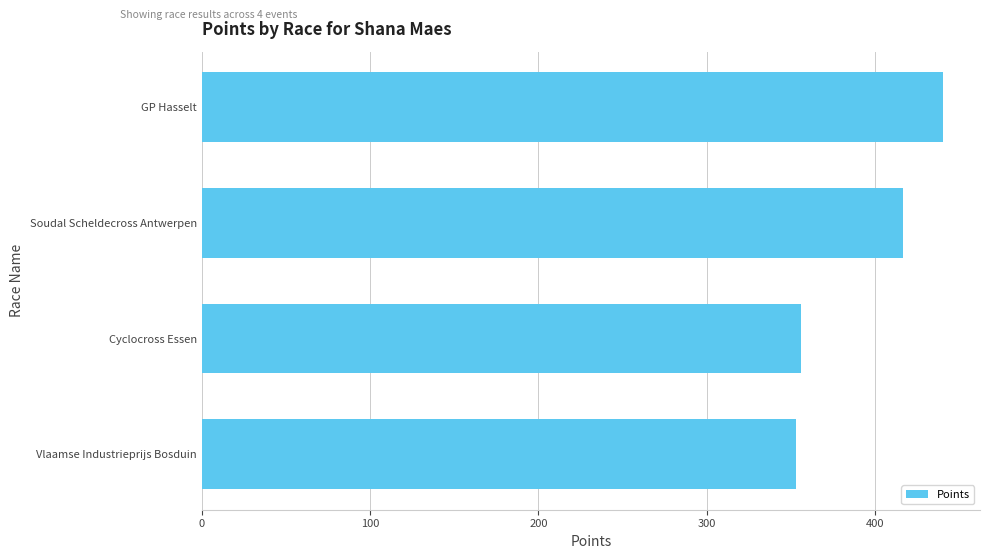

What is the greatest value displayed?

440.2